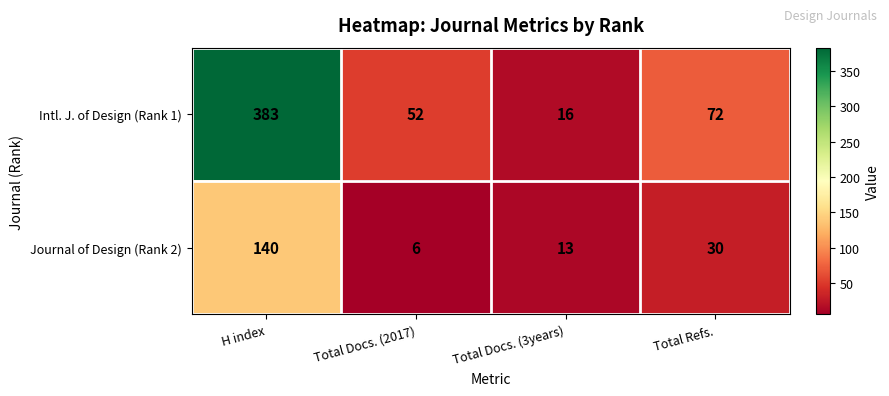

What is the spread (max minus min) of values at Total Docs. (2017)?

46